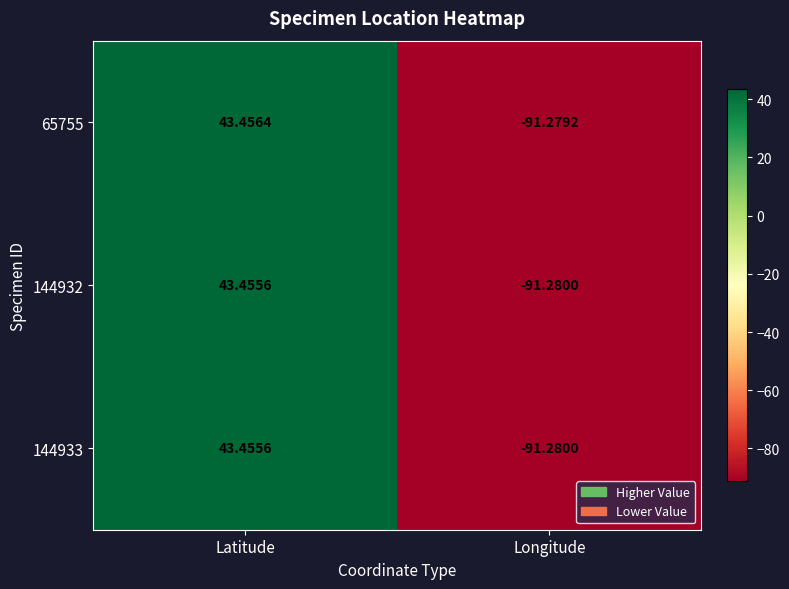

How many data points in 65755 are above 43?

1